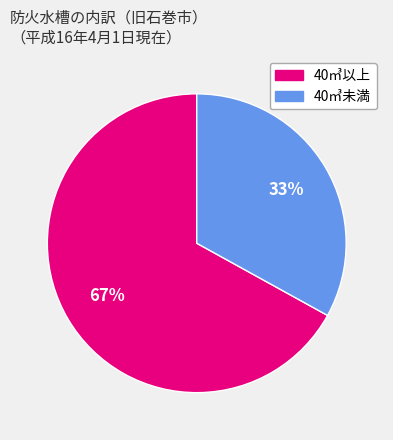

To the nearest percent, what is the difference between the largest and smallest slice percentages?

34%